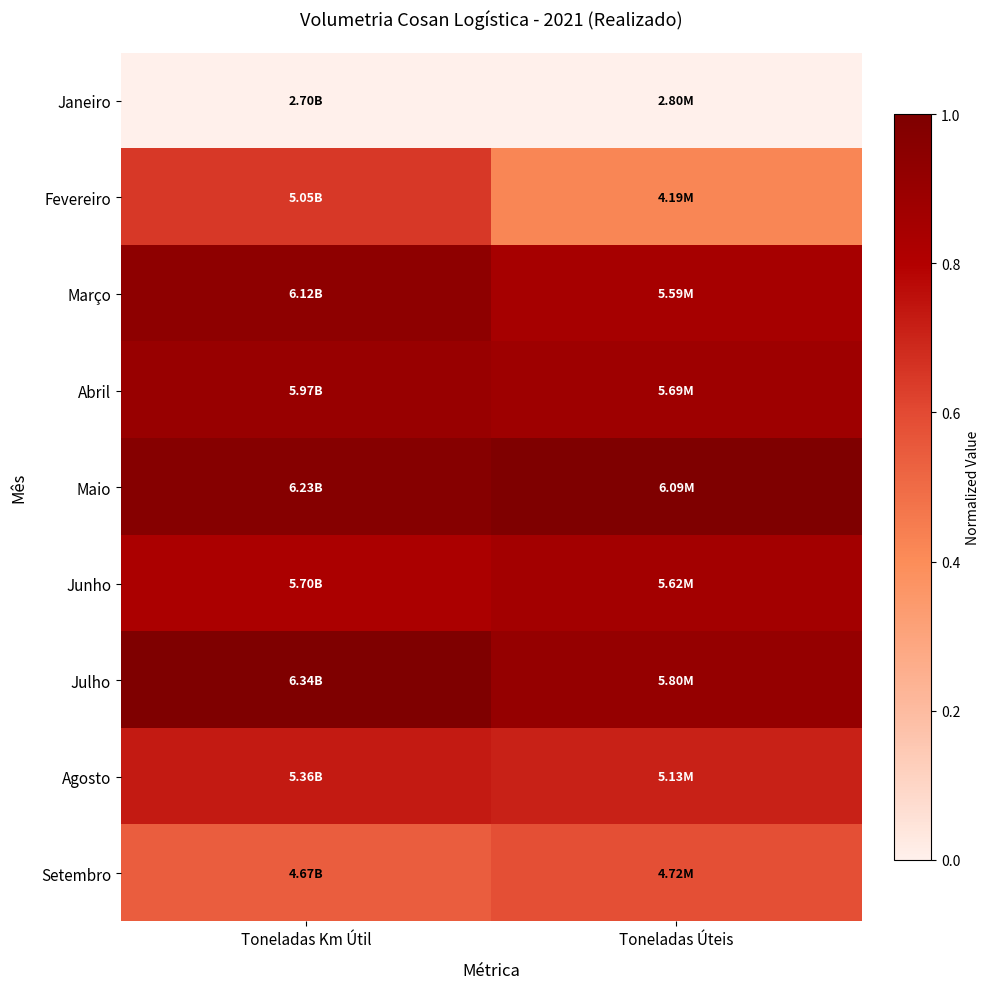

Which series has the largest total across all categories?

Maio